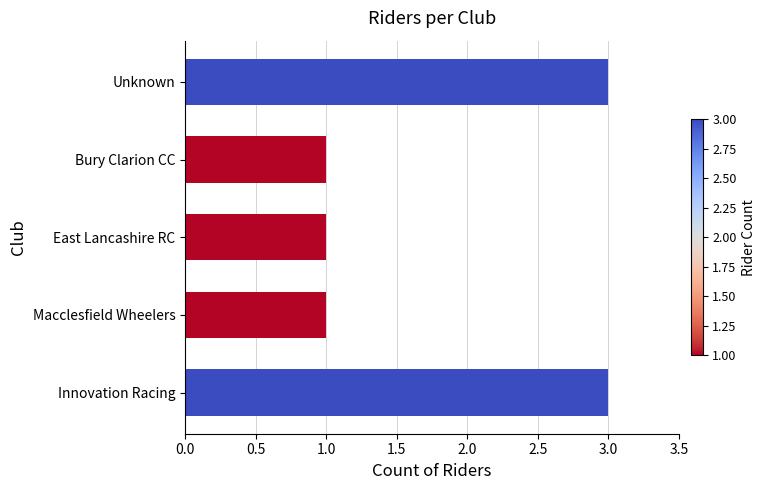

What is the smallest value displayed?

1